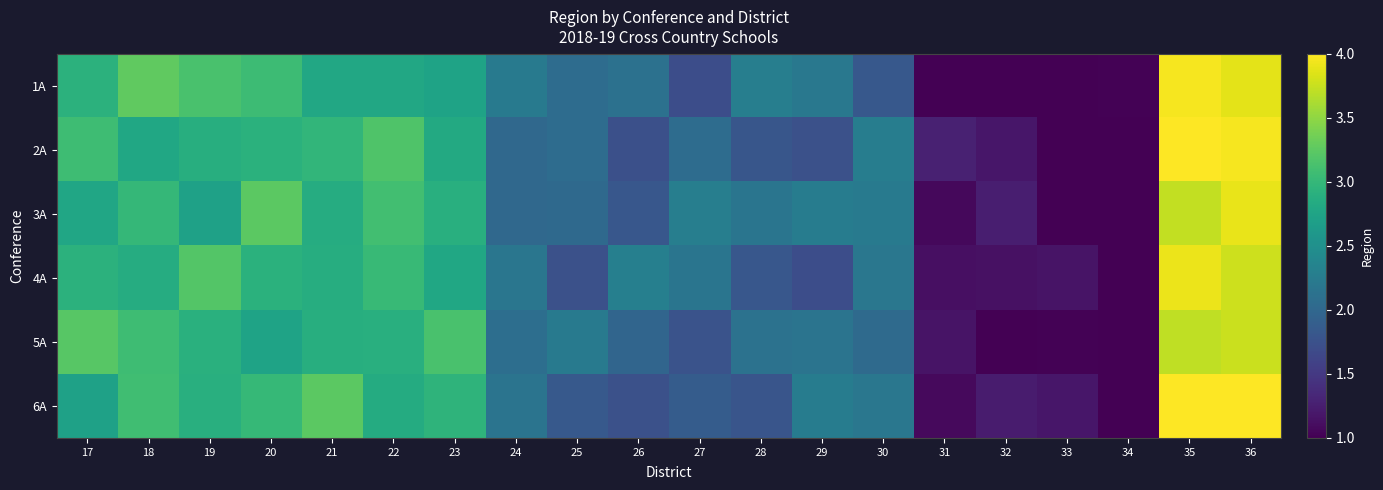

Which label corresponds to the smallest value in the chart?

34